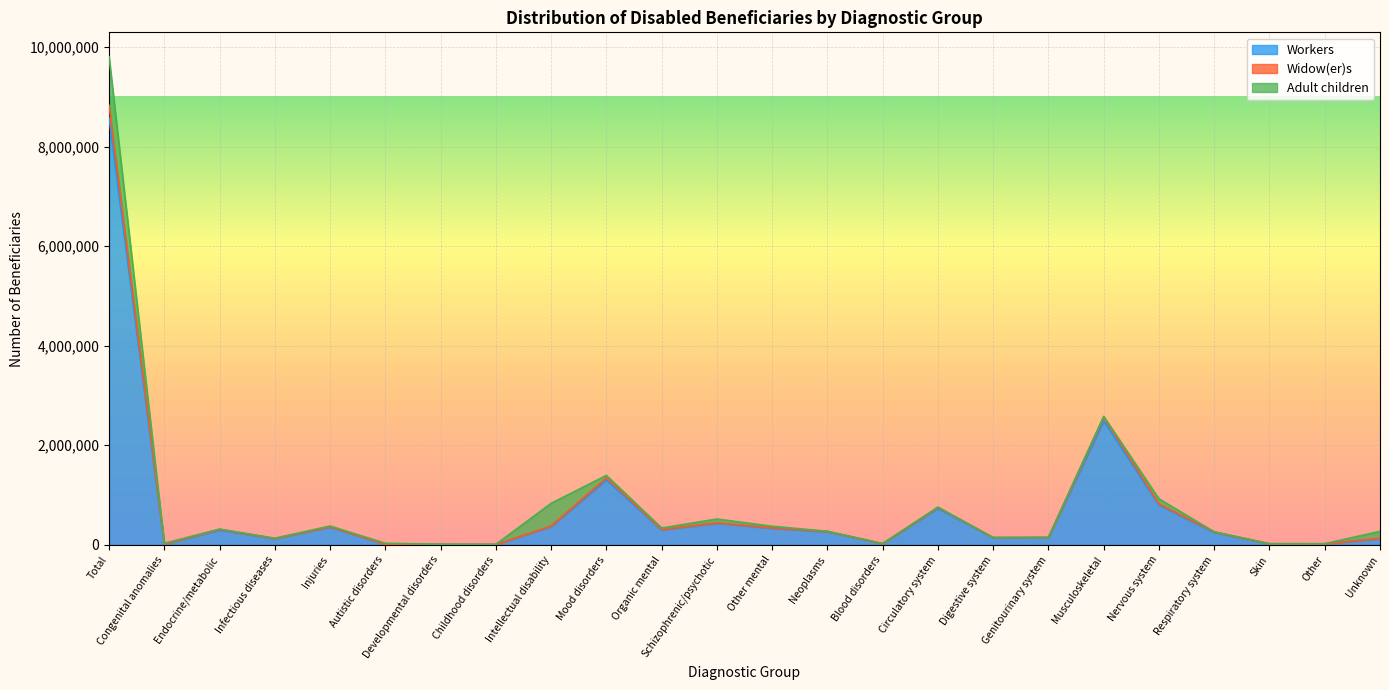

True or false: Workers and Widow(er)s intersect in this chart.

False